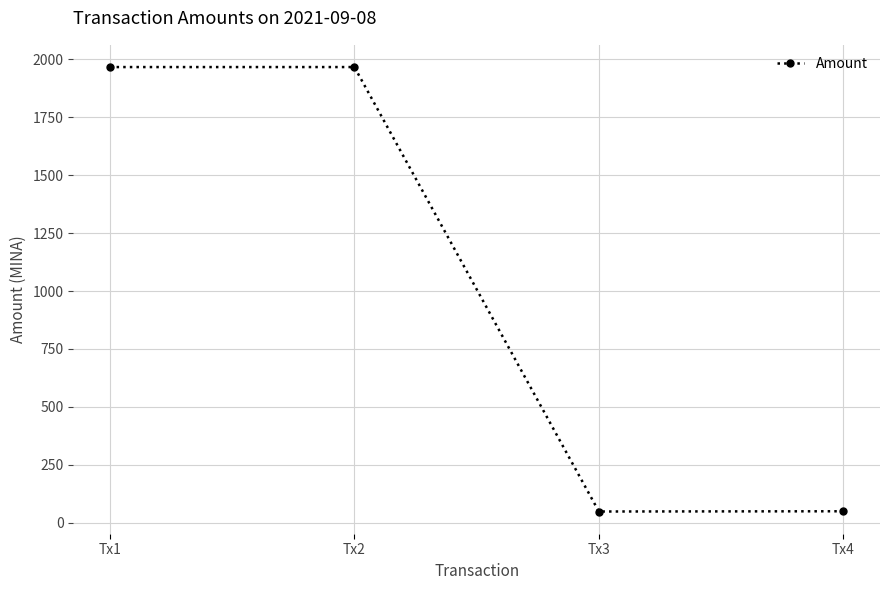

Where is the first local maximum?

Tx2